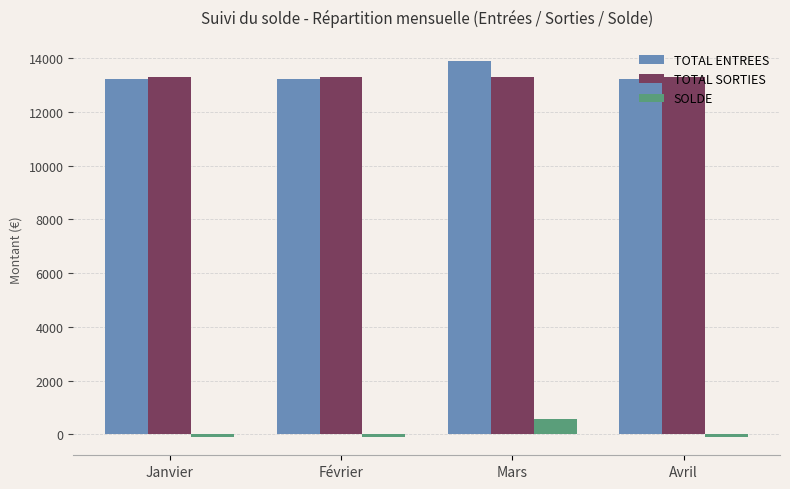

What is the label of the 1st bar from the left?

Janvier